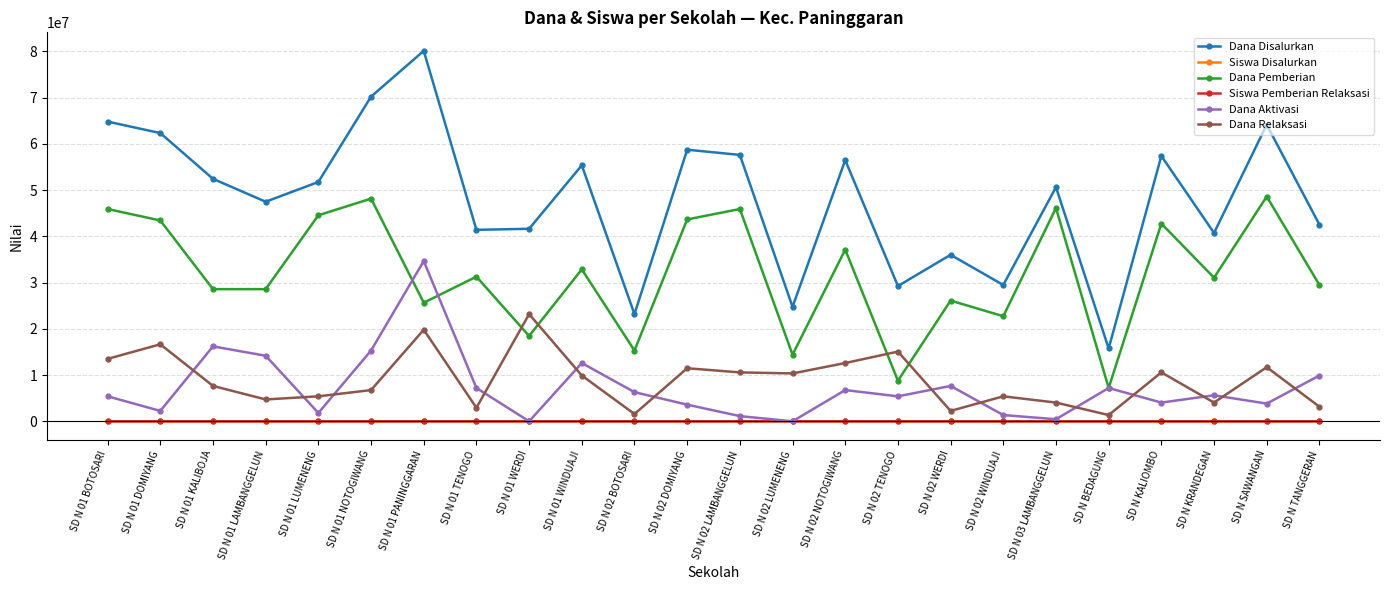

How many data points does each series have?

24